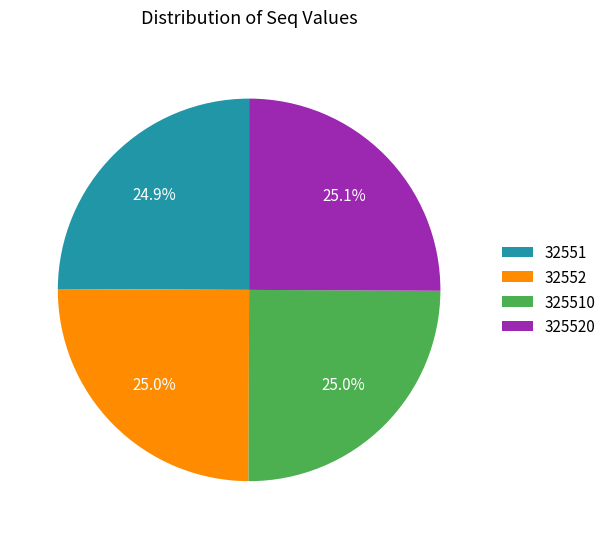

What percentage is the 325520 slice, to the nearest percent?

25%